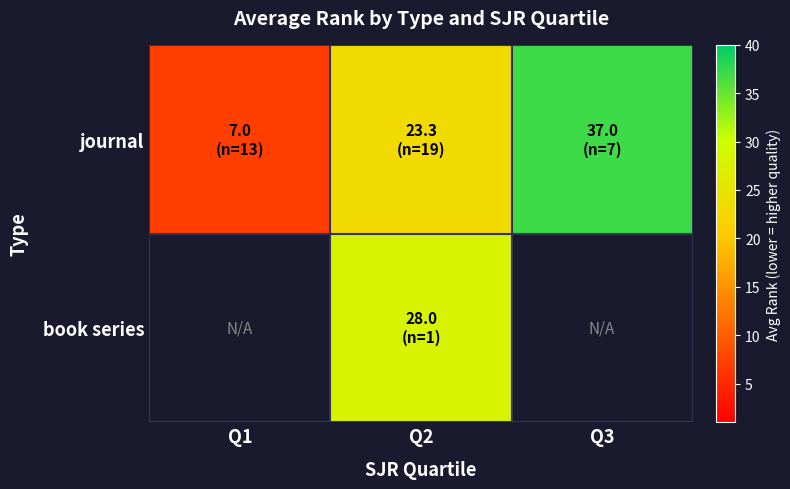

At which label does journal reach its peak?

Q3